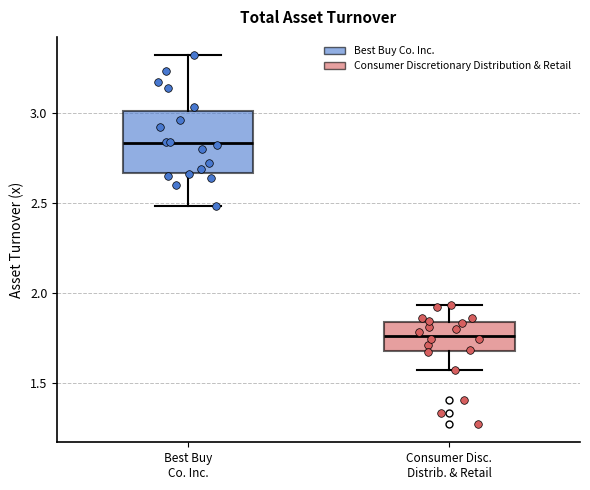

Reading left to right, transcribe this box plot: for each box, give where its median line is, the range the box spans, and where its two whiskers end, as read against the y-axis. The values are not printed on the chart, so give them approximately, as read against the axis.

Best Buy Co. Inc.: median 2.85, box 2.65 to 3.00, whiskers 2.50 to 3.30
Consumer Disc. Distrib. & Retail: median 1.75, box 1.65 to 1.85, whiskers 1.55 to 1.95